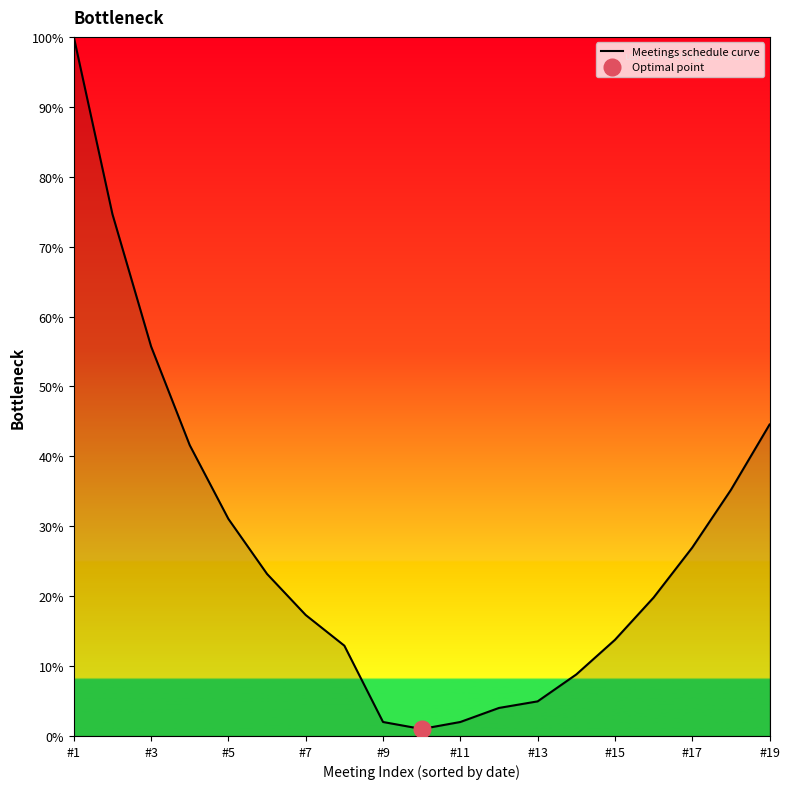

What is the maximum value for Meetings schedule curve?

100.0